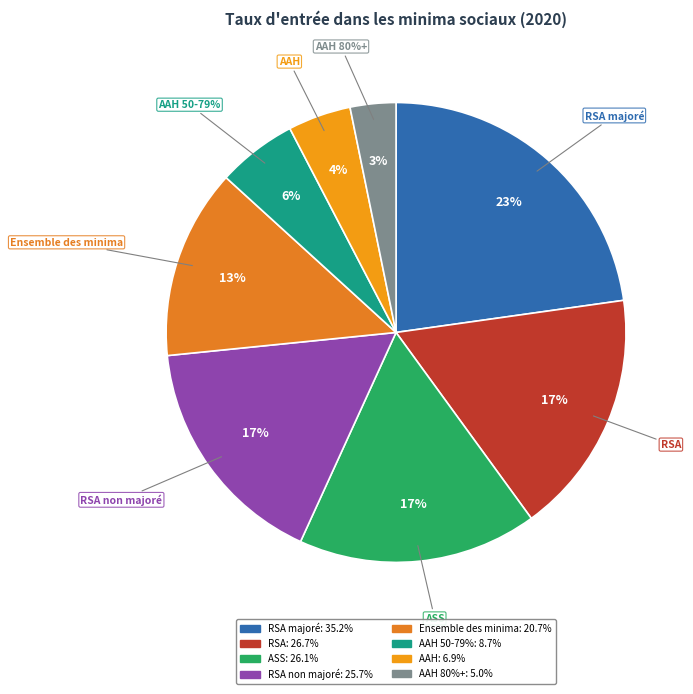

To the nearest percent, what portion does ASS represent?

17%